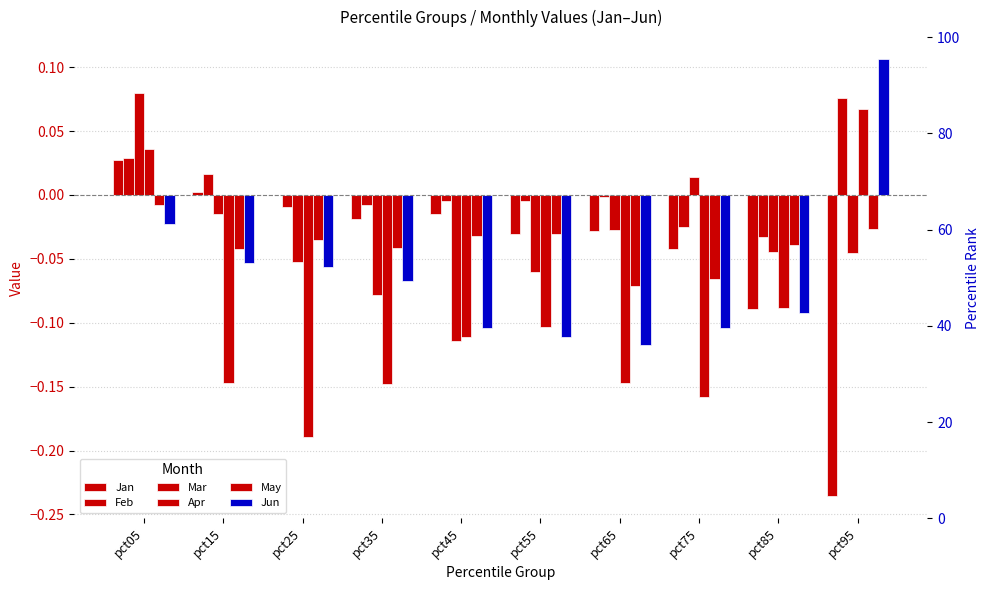

Reading left to right, transcribe all the data shown in this chart.

Jan: pct05=0.0	pct15=0.0	pct25=-0.0	pct35=-0.0	pct45=-0.0	pct55=-0.0	pct65=-0.0	pct75=-0.0	pct85=-0.1	pct95=-0.2
Feb: pct05=0.0	pct15=0.0	pct25=-0.0	pct35=-0.0	pct45=-0.0	pct55=-0.0	pct65=-0.0	pct75=-0.0	pct85=-0.0	pct95=0.1
Mar: pct05=0.1	pct15=-0.0	pct25=-0.1	pct35=-0.1	pct45=-0.1	pct55=-0.1	pct65=-0.0	pct75=0.0	pct85=-0.0	pct95=-0.0
Apr: pct05=0.0	pct15=-0.1	pct25=-0.2	pct35=-0.1	pct45=-0.1	pct55=-0.1	pct65=-0.1	pct75=-0.2	pct85=-0.1	pct95=0.1
May: pct05=-0.0	pct15=-0.0	pct25=-0.0	pct35=-0.0	pct45=-0.0	pct55=-0.0	pct65=-0.1	pct75=-0.1	pct85=-0.0	pct95=-0.0
Jun: pct05=-0.0	pct15=-0.1	pct25=-0.1	pct35=-0.1	pct45=-0.1	pct55=-0.1	pct65=-0.1	pct75=-0.1	pct85=-0.1	pct95=0.1